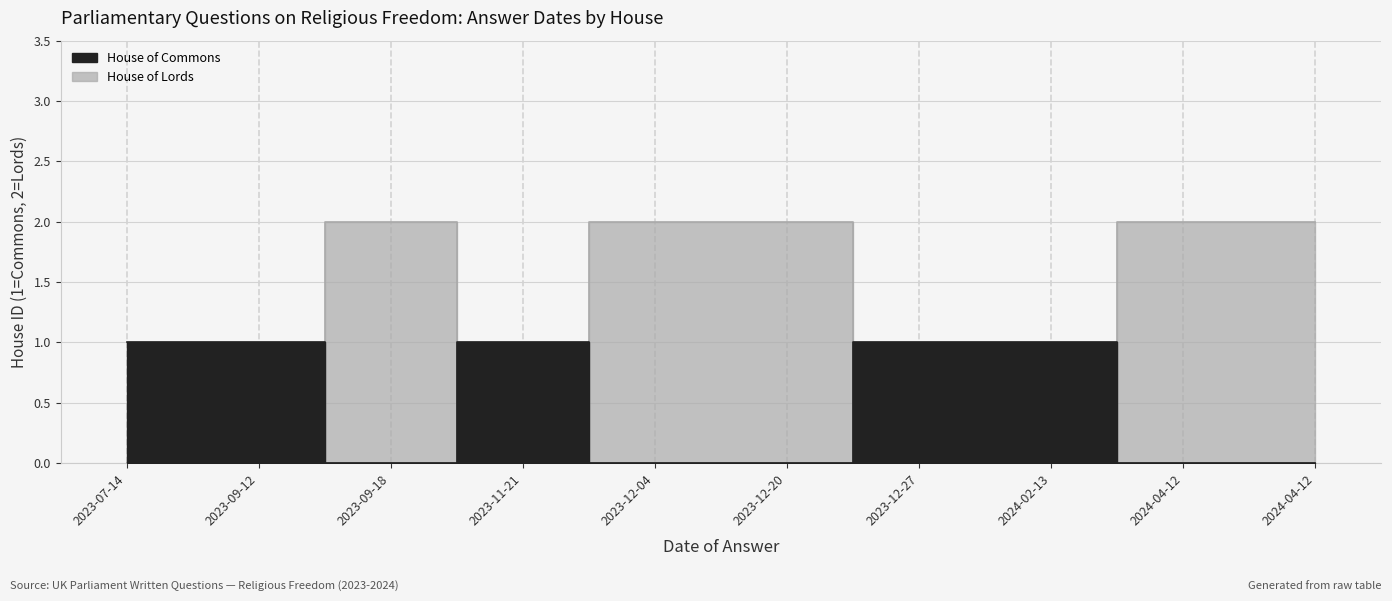

At which label is House of Commons closest to 0?

2024-04-12